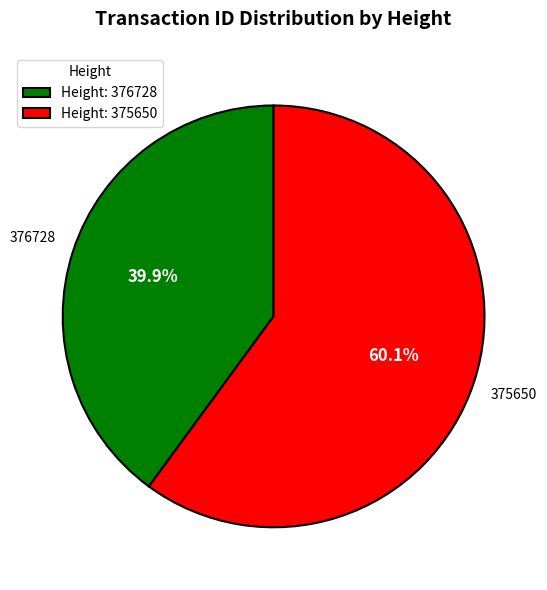

What is the ratio of the value at Height: 375650 to the value at Height: 376728?

1.5